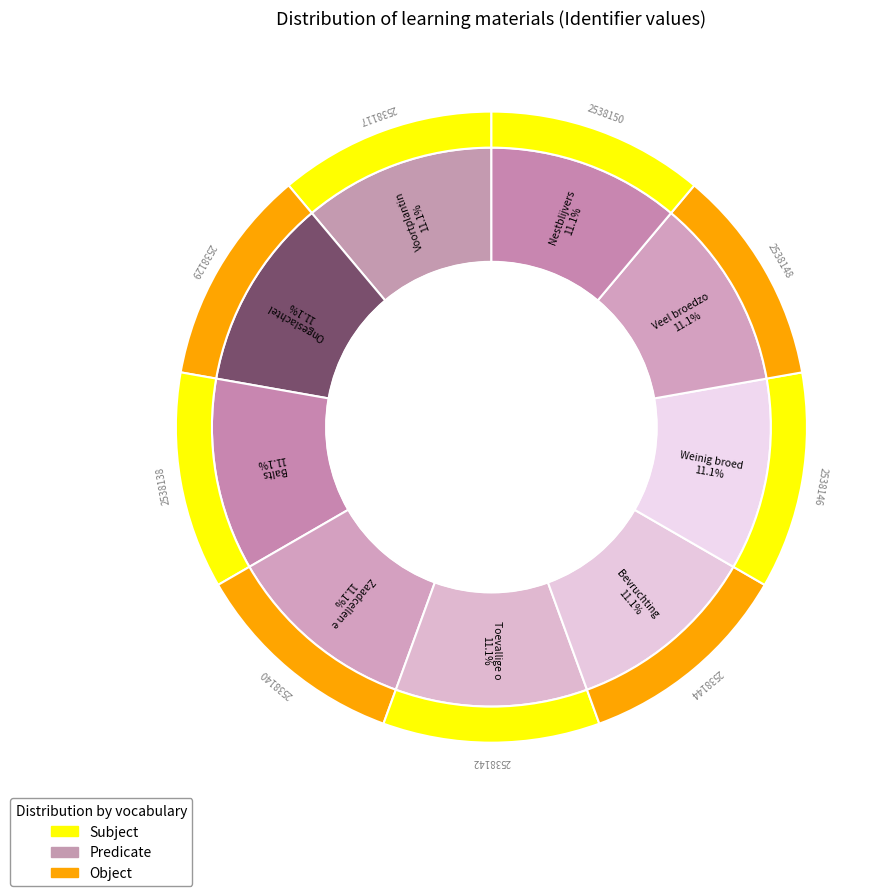

To the nearest percent, what is the combined percentage of Bevruchting en ontwikkeling and Voortplanting bij dieren?

22%